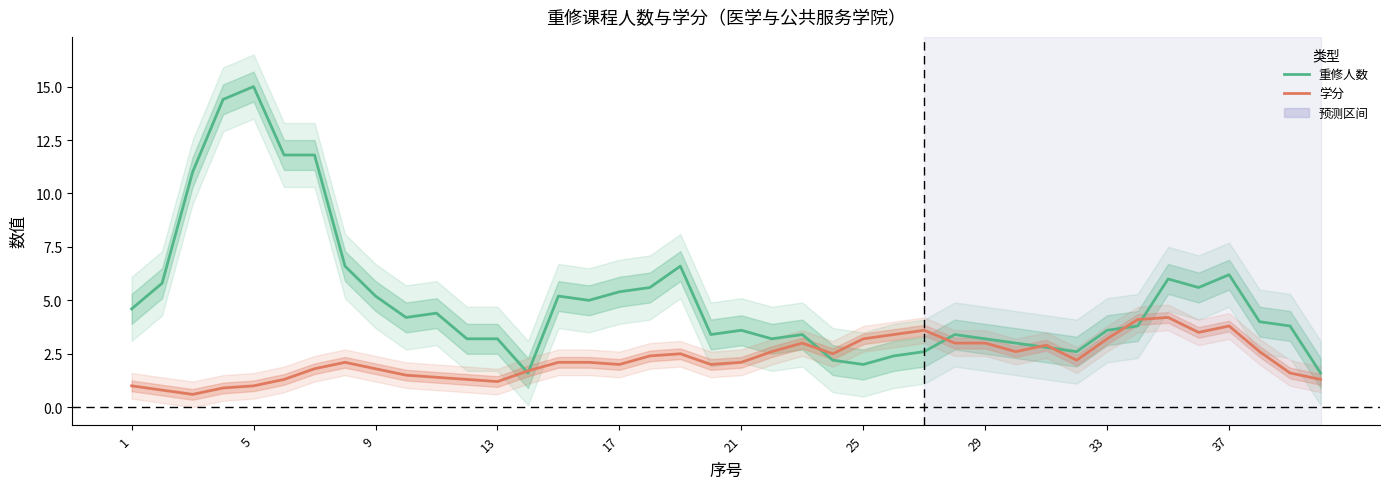

What is the value of the 重修人数 point at the 31st from the left?

2.8